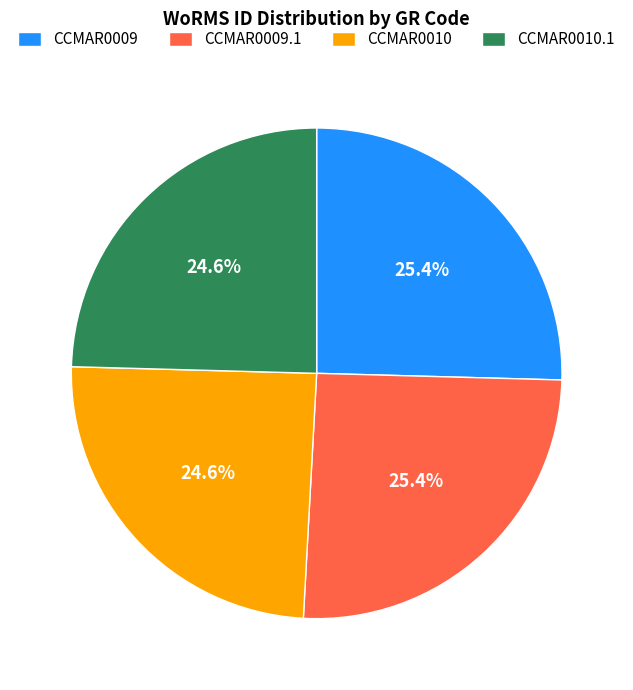

Which has a higher value, CCMAR0010.1 or CCMAR0009?

CCMAR0009